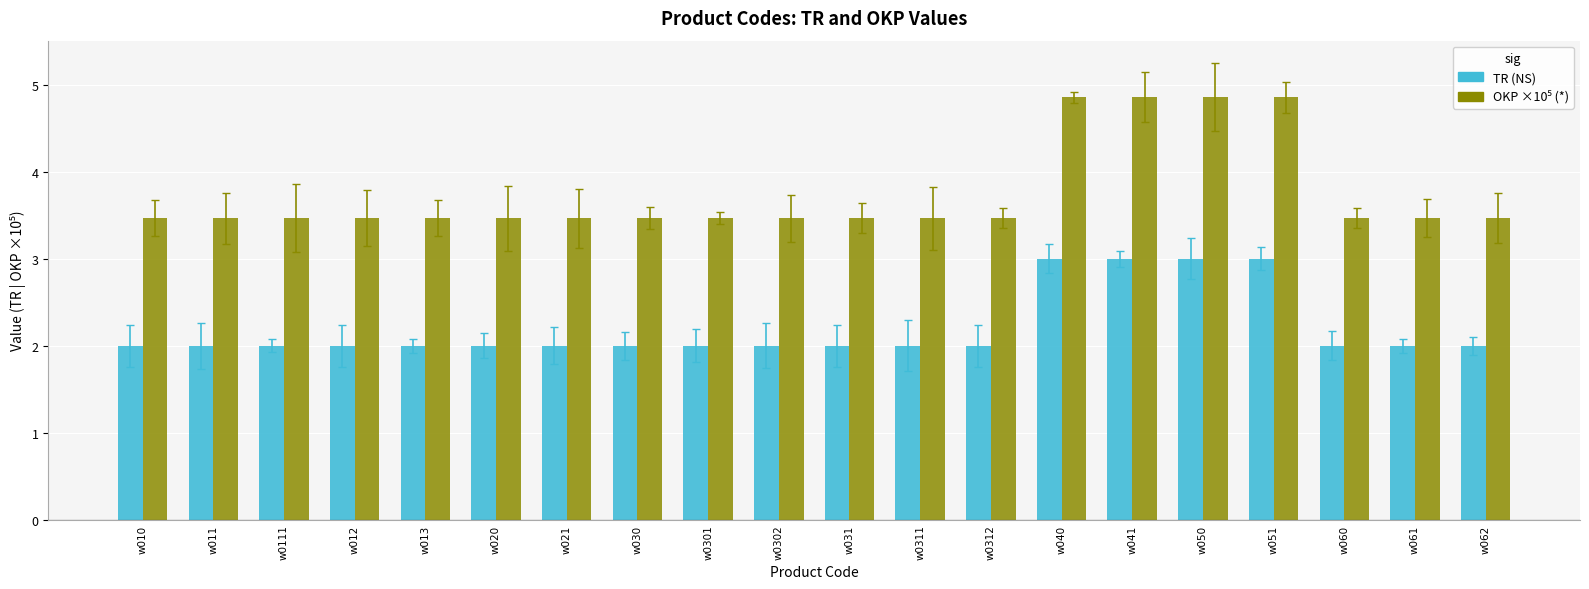

What is the difference between the highest and lowest values at w0312?

1.5